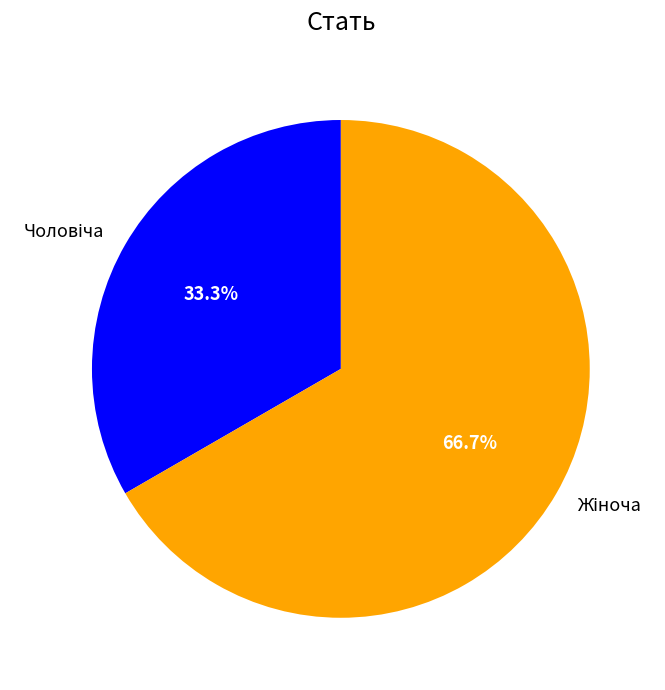

Is there a majority slice in this chart?

Yes